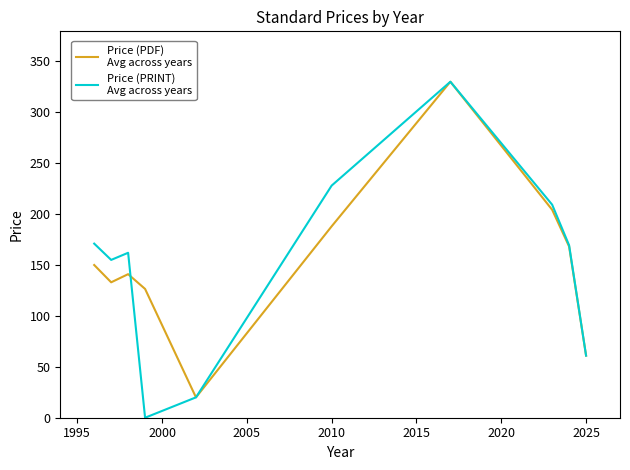

Is this an area chart (filled region under the line)?

No